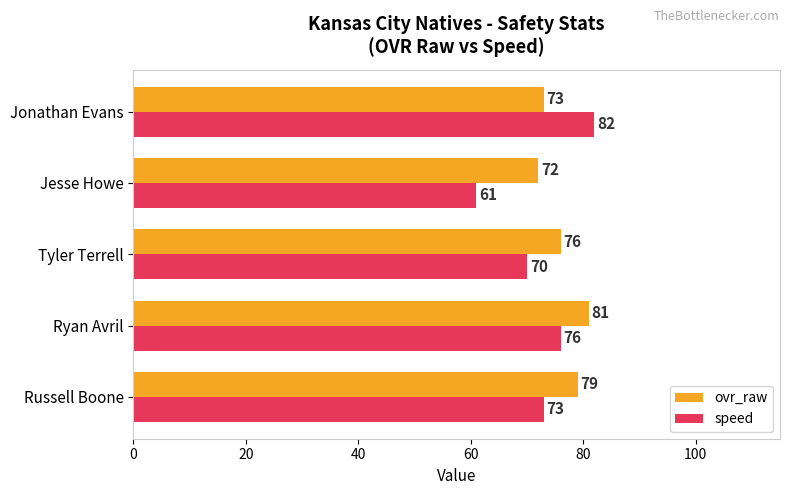

True or false: ovr_raw has a value of 38 at Ryan Avril.

False